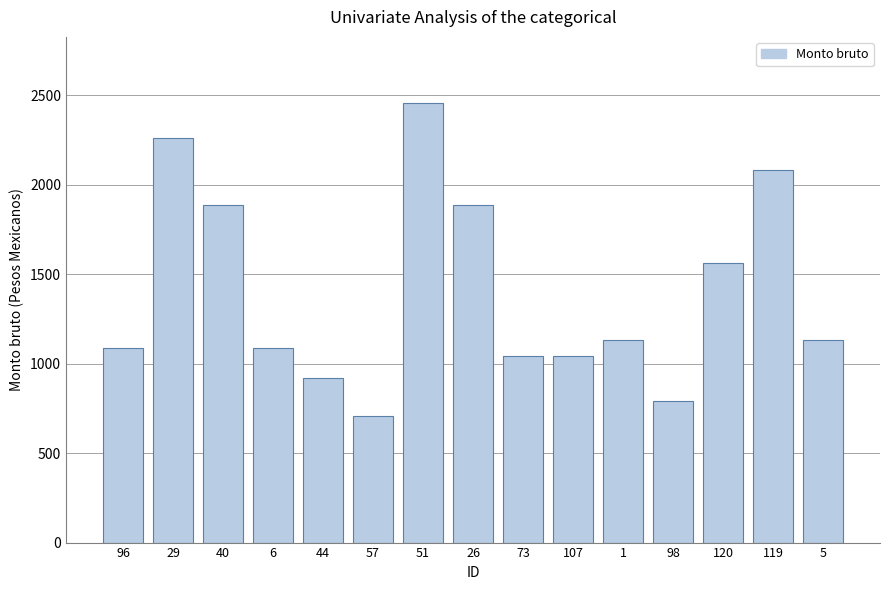

Are the bars grouped side by side (vs. stacked)?

No